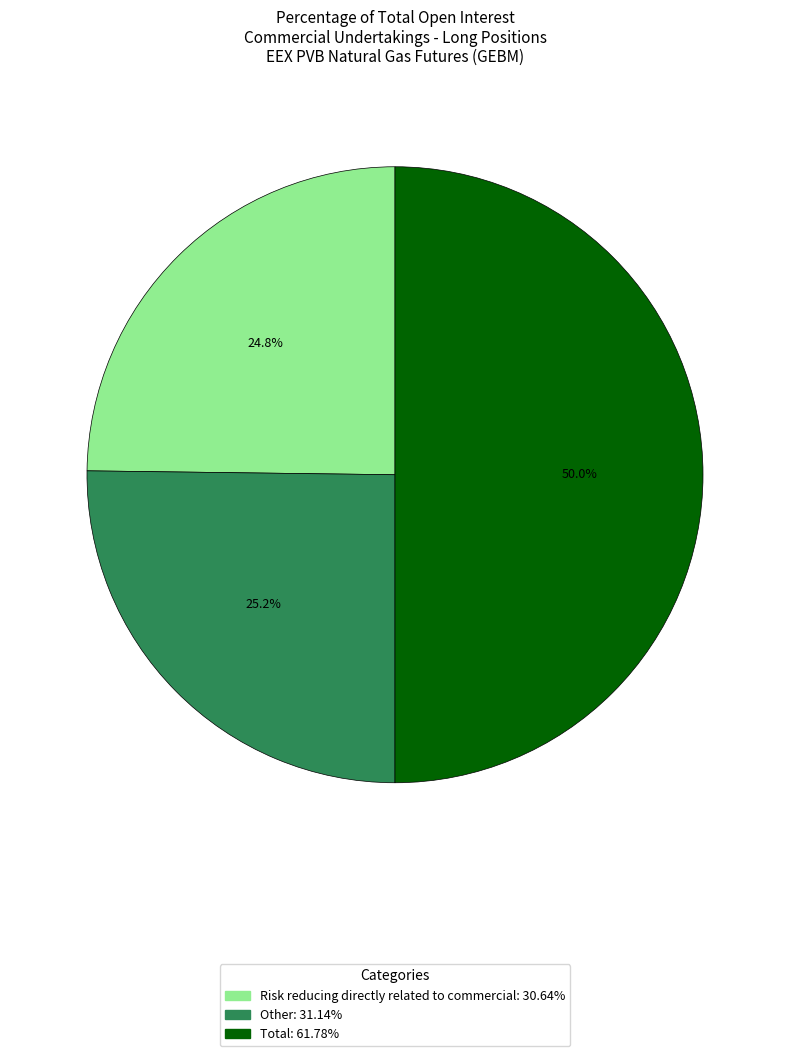

Between Other and Total, which is larger?

Total